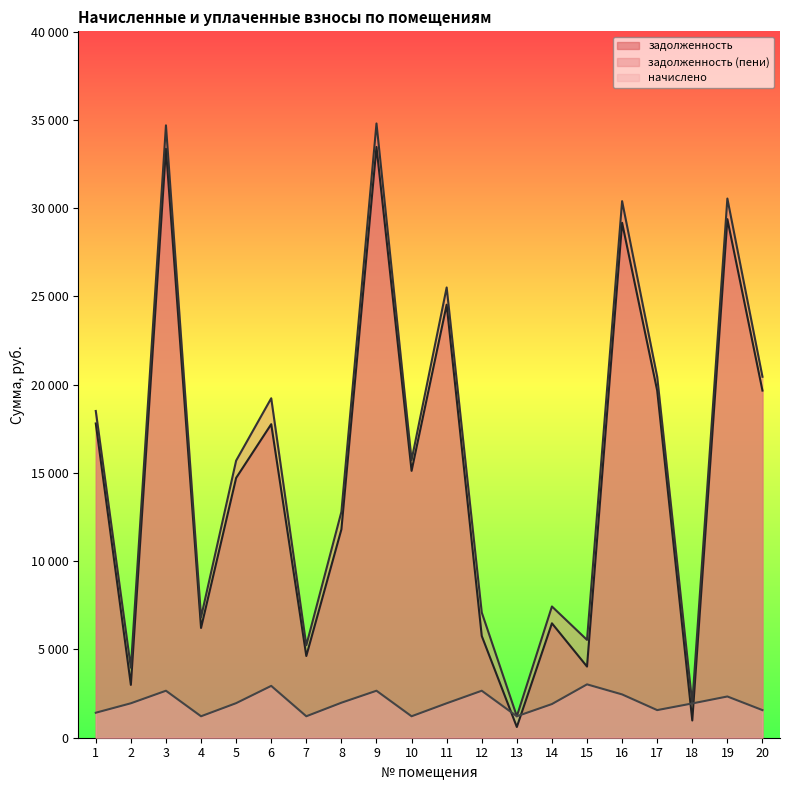

True or false: задолженность and начислено intersect in this chart.

True